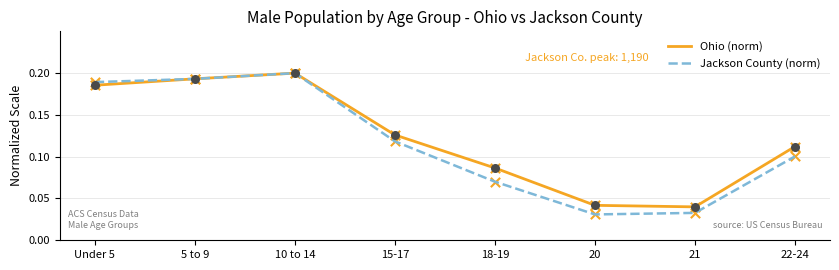

At which category is the sum across all series the highest?

10 to 14